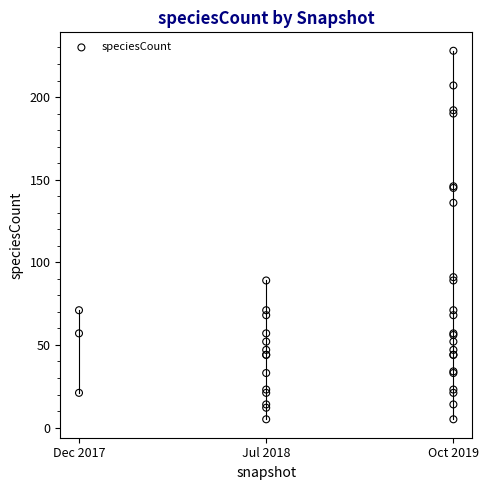

What Y value in the scatter plot is closest to 116?

136